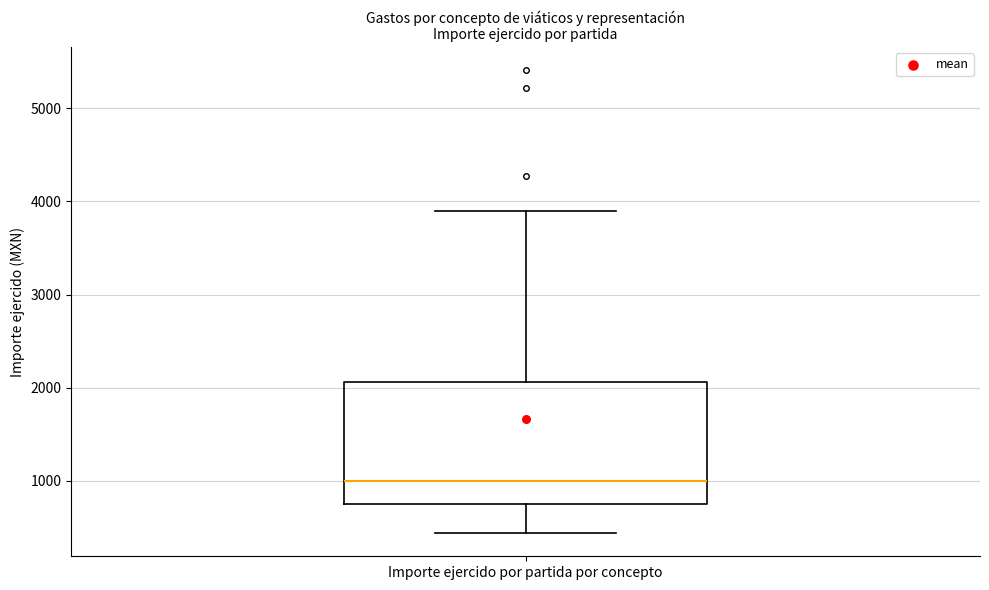

Where does the lower whisker of the box for Importe ejercido por partida por concepto end on the y-axis? The values are not printed on the chart, so give them approximately, as read against the axis.

400